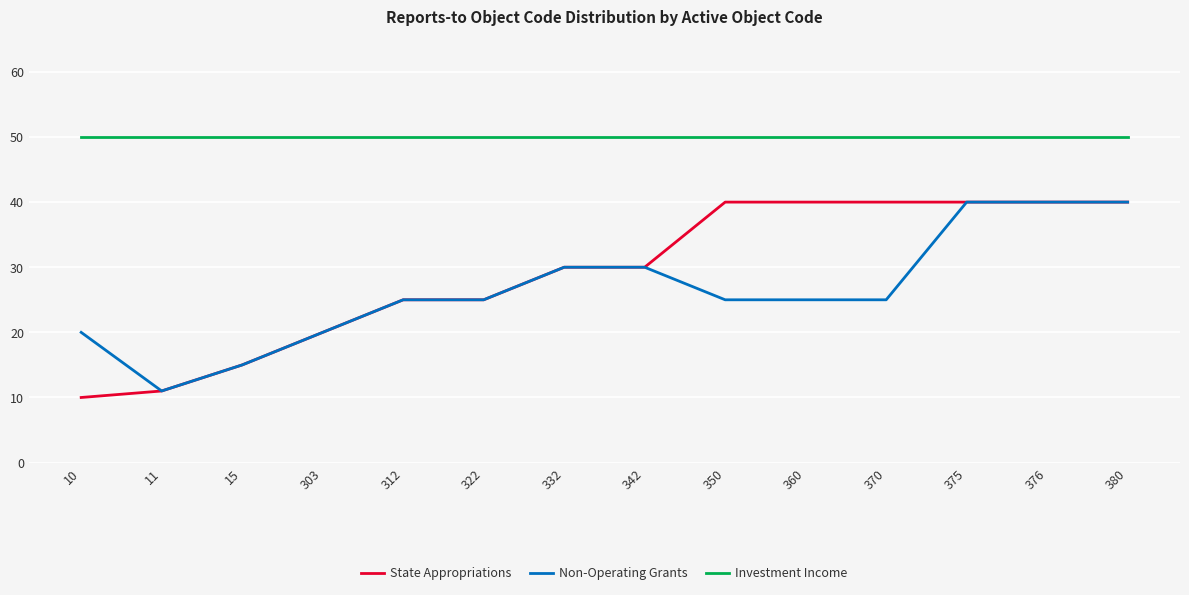

Reading left to right, extract all data points from this chart.

State Appropriations: 10=10	11=11	15=15	303=20	312=25	322=25	332=30	342=30	350=40	360=40	370=40	375=40	376=40	380=40
Non-Operating Grants: 10=20	11=11	15=15	303=20	312=25	322=25	332=30	342=30	350=25	360=25	370=25	375=40	376=40	380=40
Investment Income: 10=50	11=50	15=50	303=50	312=50	322=50	332=50	342=50	350=50	360=50	370=50	375=50	376=50	380=50